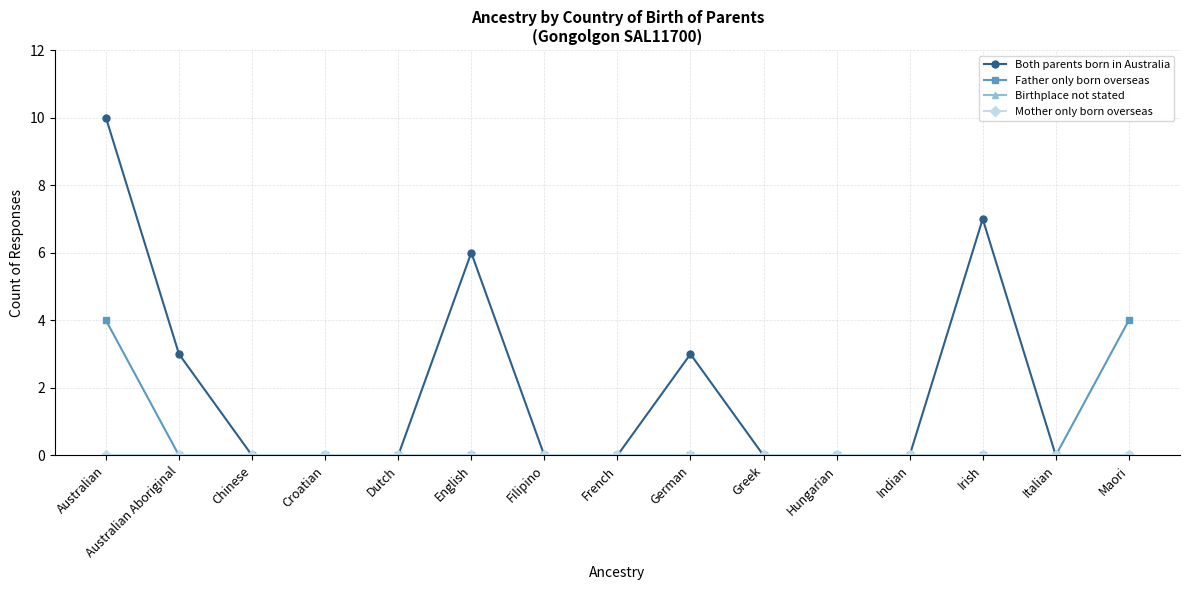

True or false: Birthplace not stated has more than 2 interior local peaks.

False